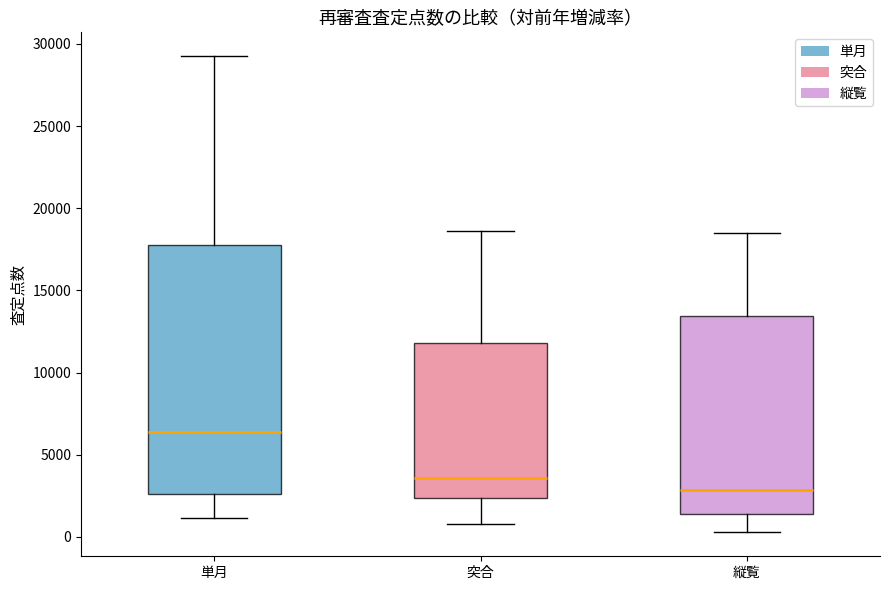

Reading left to right, read every box against the y-axis: the position of its median line, the range the box covers, and the ends of its whiskers. The values are not printed on the chart, so give them approximately, as read against the axis.

単月: median 6500, box 2500 to 18000, whiskers 1000 to 29500
突合: median 3500, box 2500 to 12000, whiskers 1000 to 18500
縦覧: median 3000, box 1500 to 13500, whiskers 500 to 18500